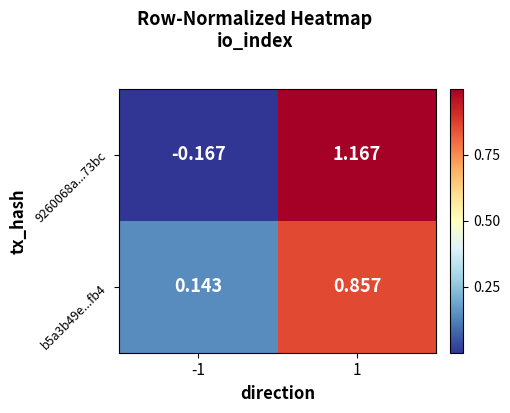

What is the spread (max minus min) of values at -1?

0.3